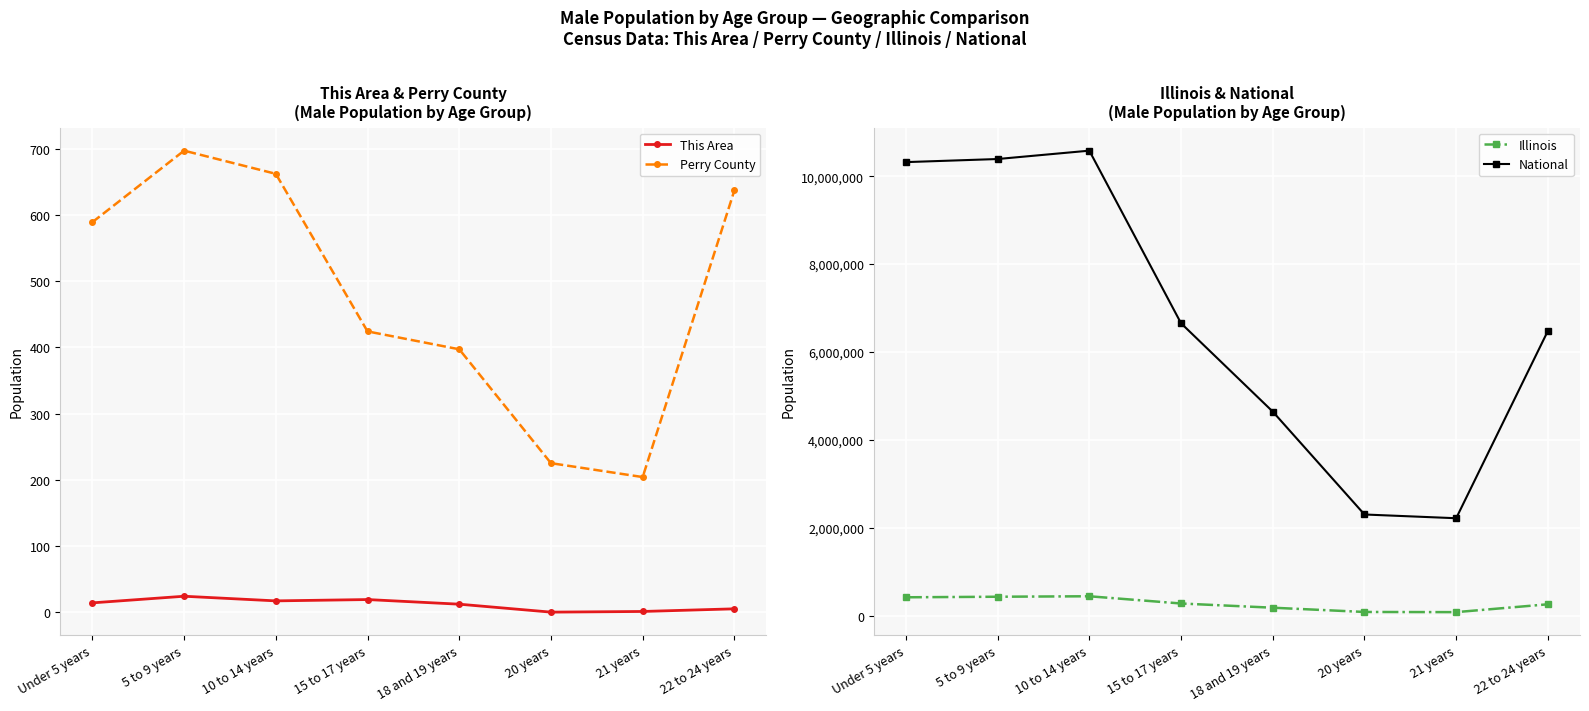

True or false: Illinois and Perry County cross at least once.

False